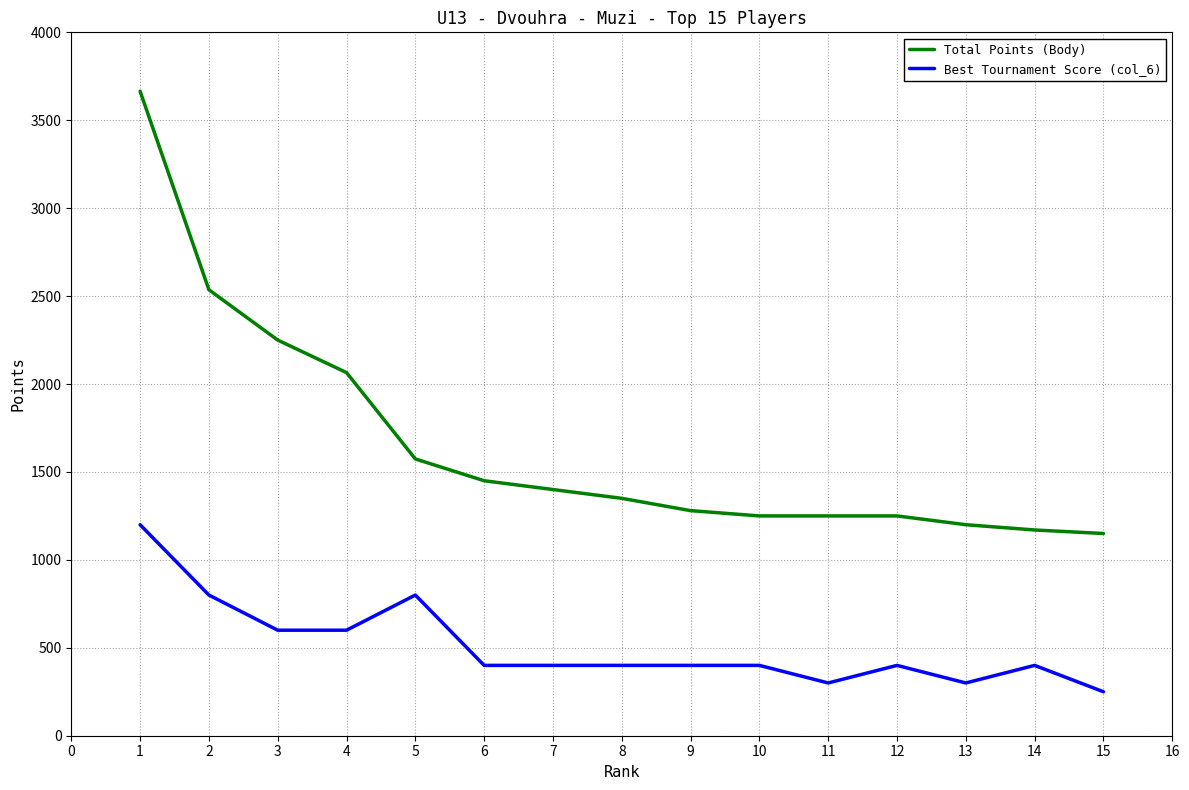

True or false: Total Points (Body) and Best Tournament Score (col_6) cross at least once.

False